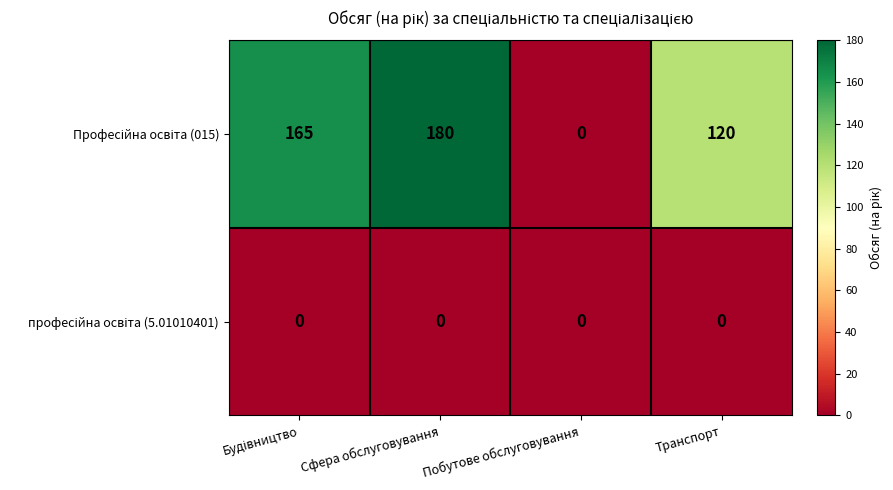

What is the difference between the highest and lowest values at Сфера обслуговування?

180